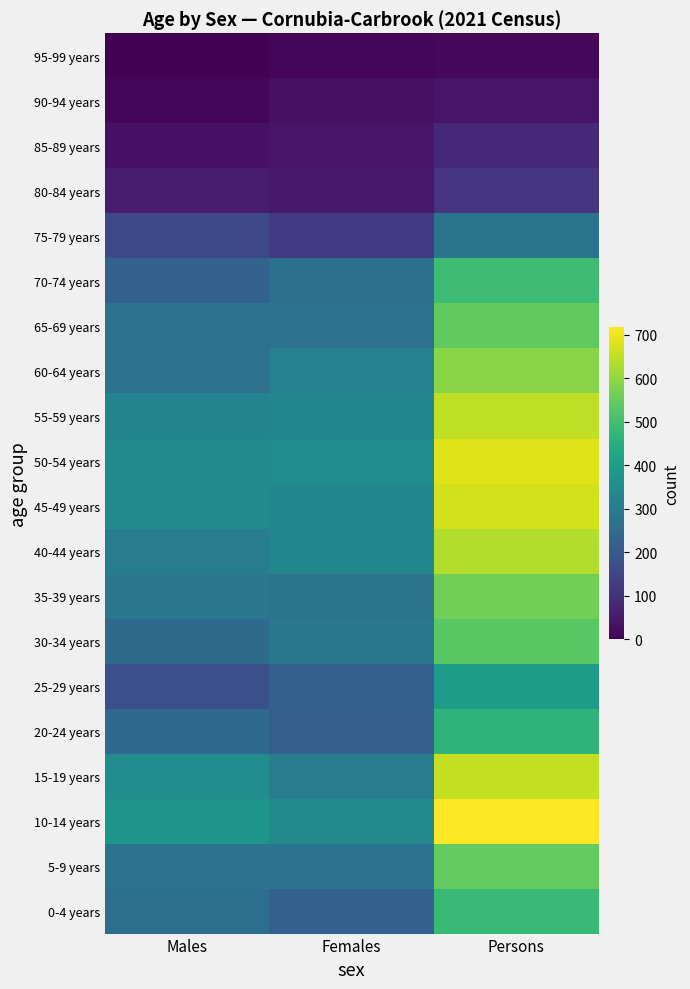

Reading right to left, list all the values displayed in this chart.

0-4 years: Persons=482	Females=222	Males=258
5-9 years: Persons=545	Females=274	Males=273
10-14 years: Persons=717	Females=340	Males=371
15-19 years: Persons=651	Females=300	Males=351
20-24 years: Persons=467	Females=218	Males=246
25-29 years: Persons=395	Females=220	Males=175
30-34 years: Persons=534	Females=286	Males=249
35-39 years: Persons=564	Females=277	Males=284
40-44 years: Persons=634	Females=330	Males=301
45-49 years: Persons=668	Females=328	Males=339
50-54 years: Persons=682	Females=349	Males=339
55-59 years: Persons=649	Females=329	Males=320
60-64 years: Persons=589	Females=311	Males=271
65-69 years: Persons=541	Females=271	Males=268
70-74 years: Persons=493	Females=265	Males=224
75-79 years: Persons=277	Females=121	Males=159
80-84 years: Persons=112	Females=50	Males=58
85-89 years: Persons=83	Females=43	Males=34
90-94 years: Persons=41	Females=32	Males=10
95-99 years: Persons=15	Females=11	Males=3